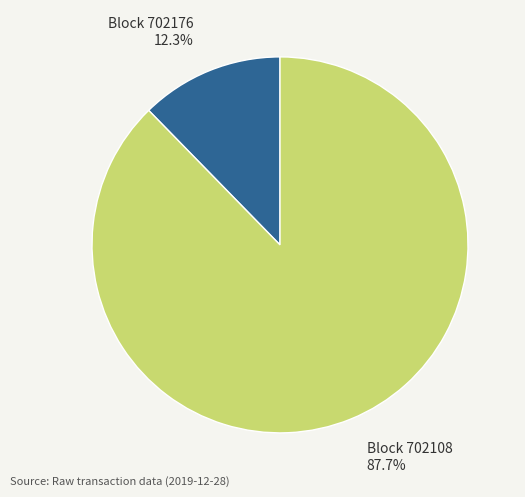

What is the smallest slice in the pie chart?

702176